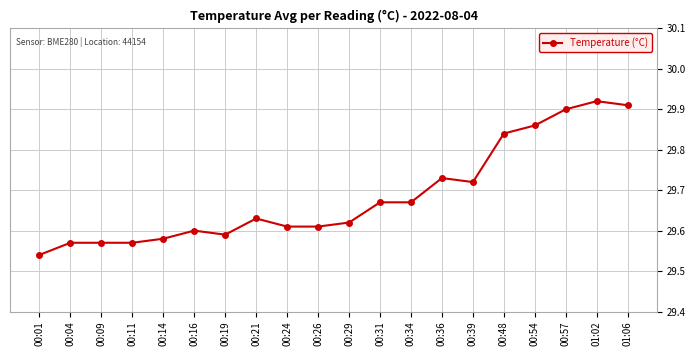

Between 00:34 and 00:29, which is larger?

00:34